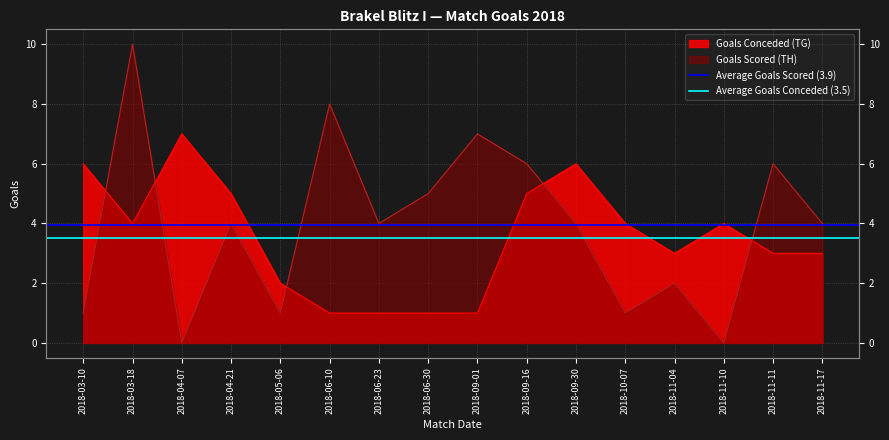

Rank the series by their average value, from lowest to highest.

Average Goals Conceded (3.5), Average Goals Scored (3.9)